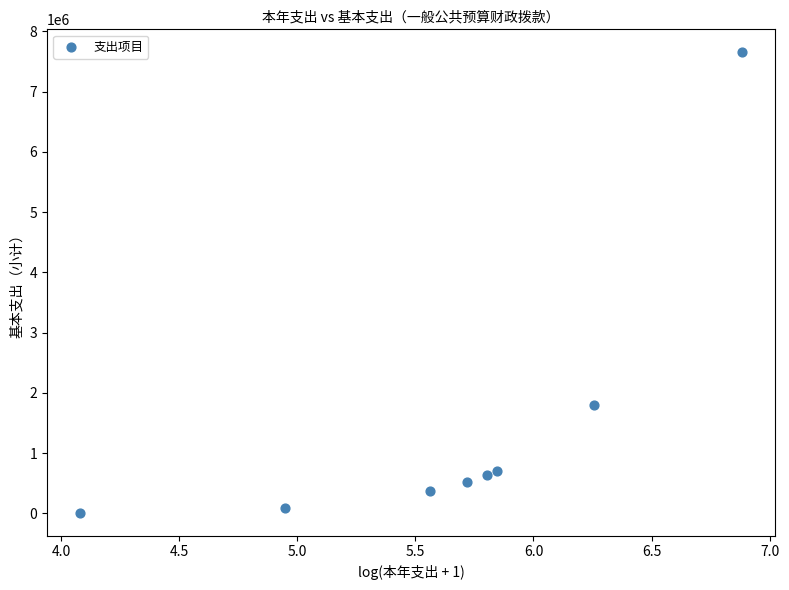

What is the range of X values (max minus min)?

2.8